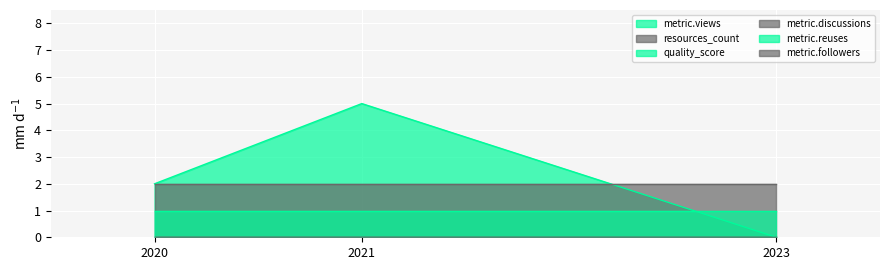

What is the difference between the metric.views values at 2023-01-01 and 2020-01-01?

2